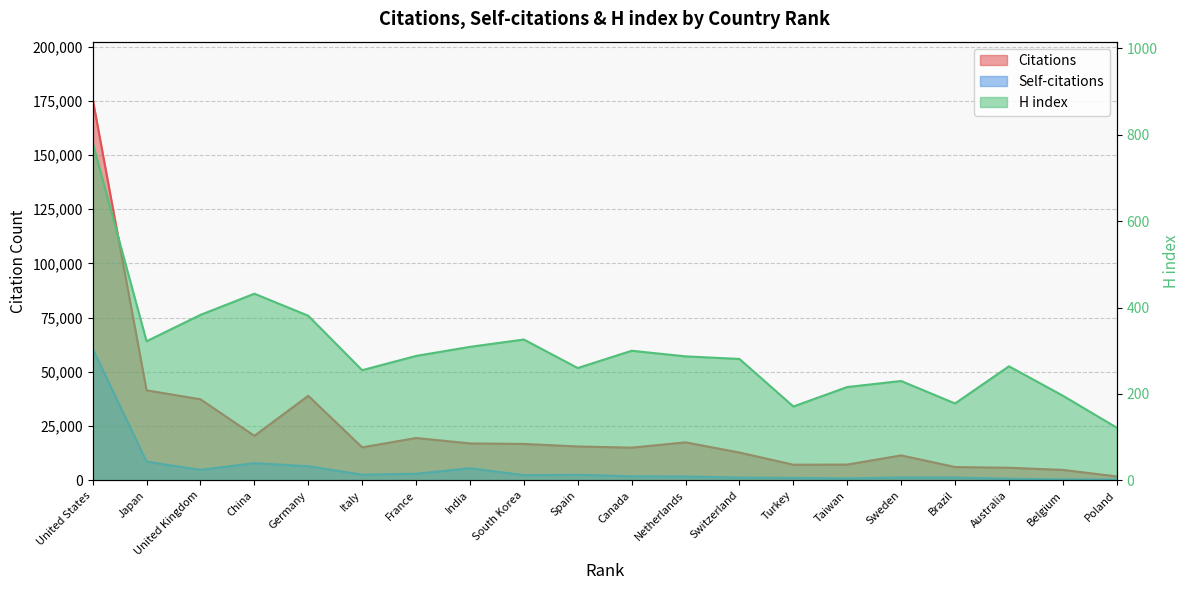

At which category is the sum across all series the highest?

United States